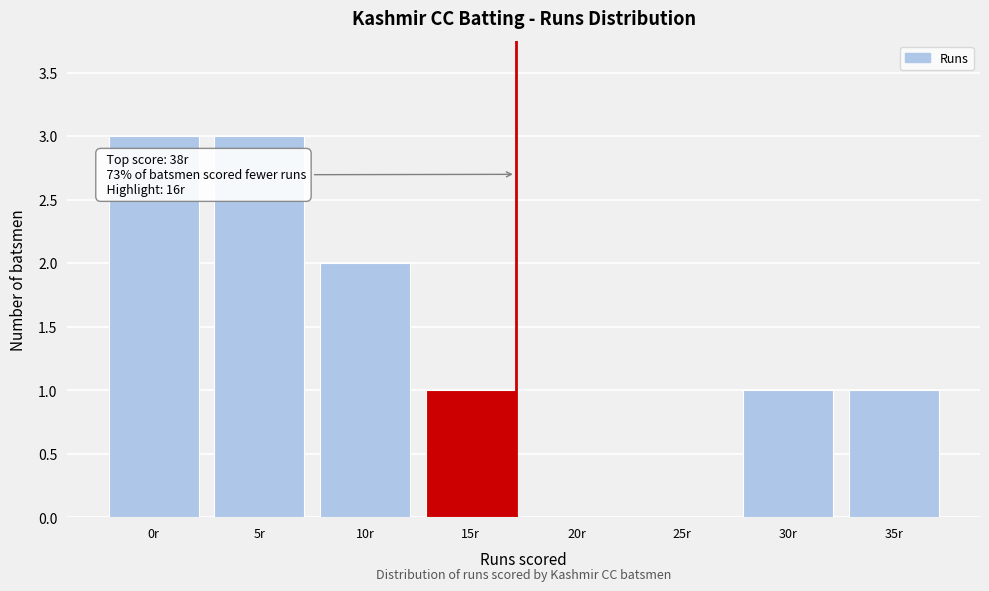

Reading left to right, what are all the values shown in this chart?

0r=3	5r=3	10r=2	15r=1	20r=0	25r=0	30r=1	35r=1